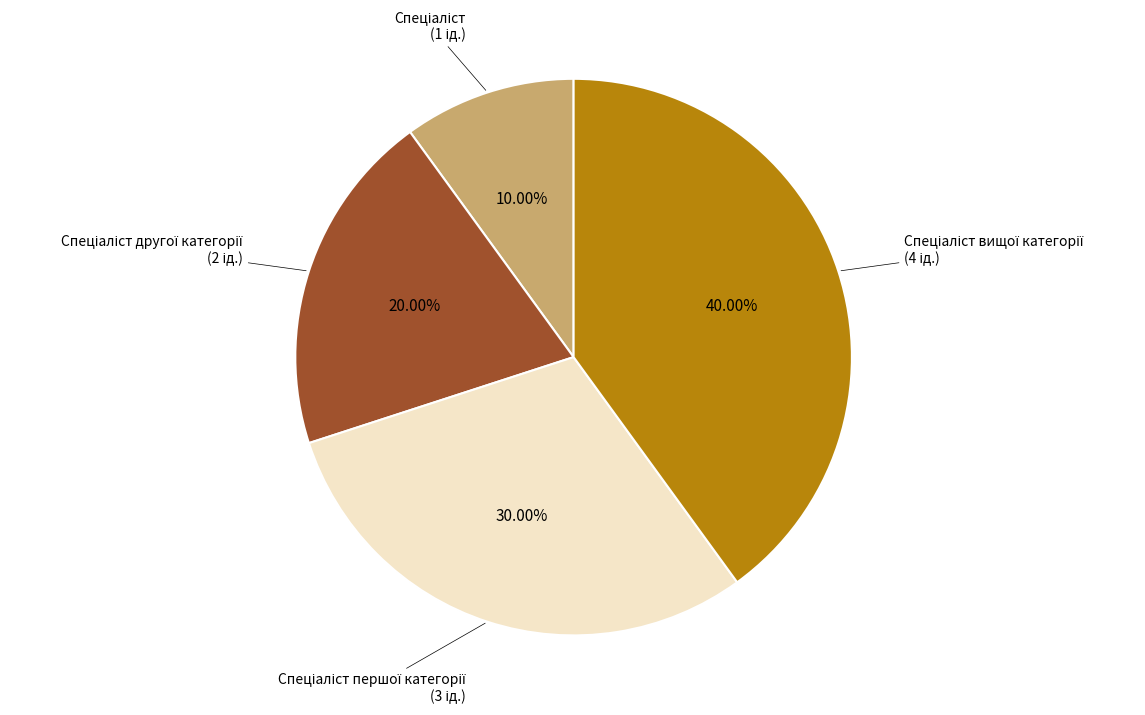

Is there any slice that represents more than half of the pie?

No